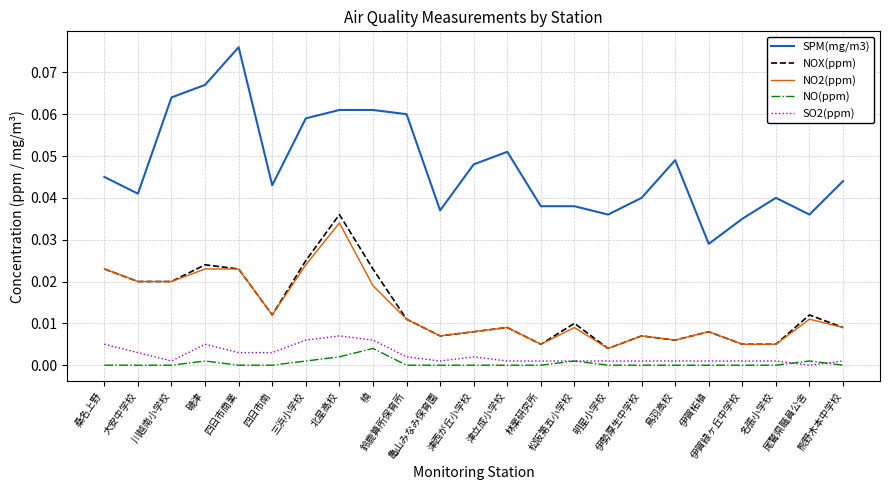

True or false: SPM(mg/m3) and NOX(ppm) intersect in this chart.

False